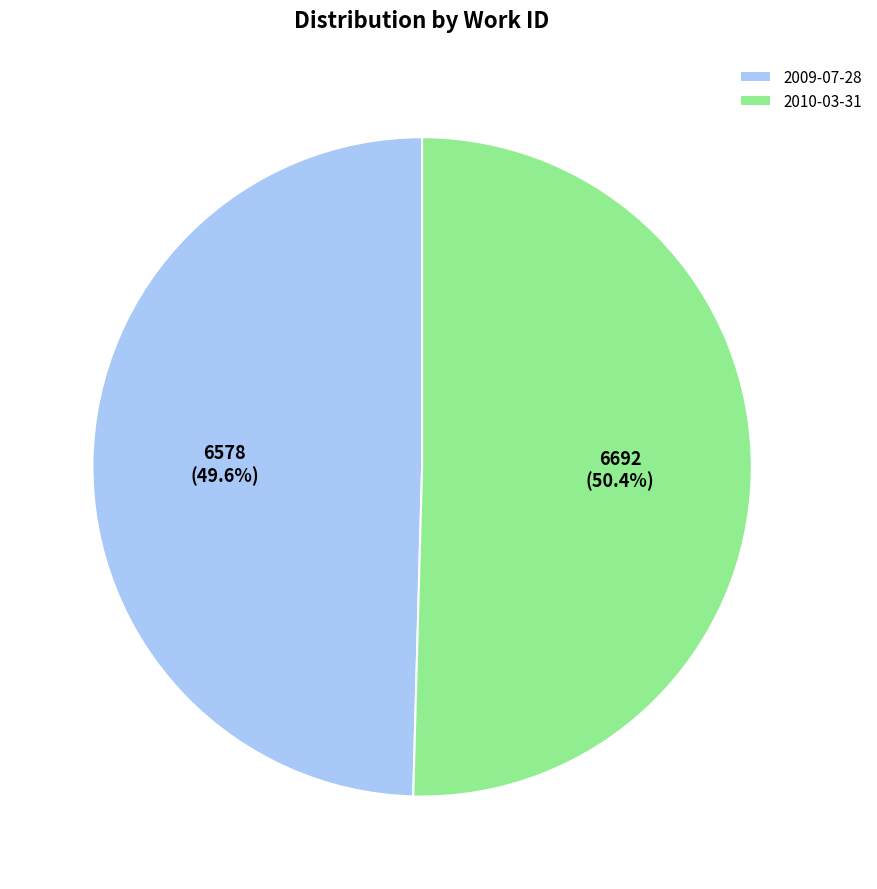

Is it true that 2009-07-28 is 50% of the pie?

True